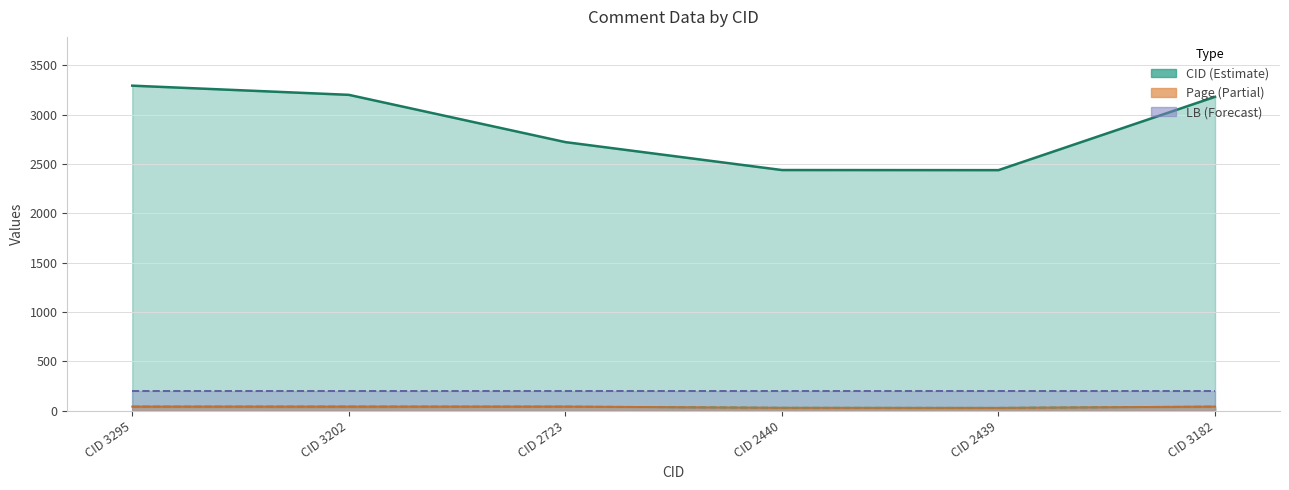

What is the average value of the Page(C) series?

39